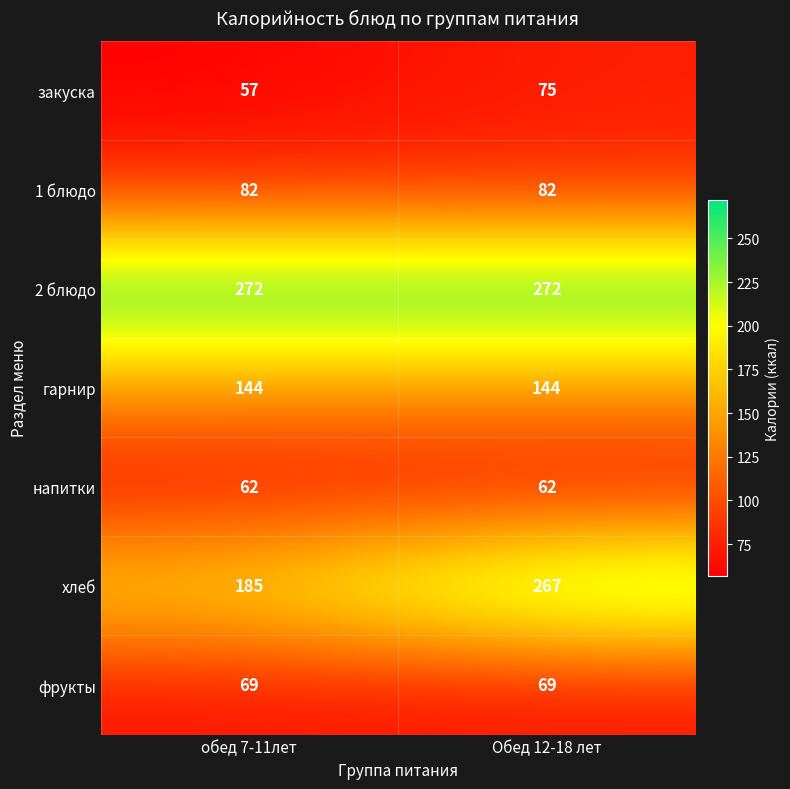

At Обед 12-18 лет, list the series in order from largest to smallest.

2 блюдо, хлеб, гарнир, 1 блюдо, закуска, фрукты, напитки